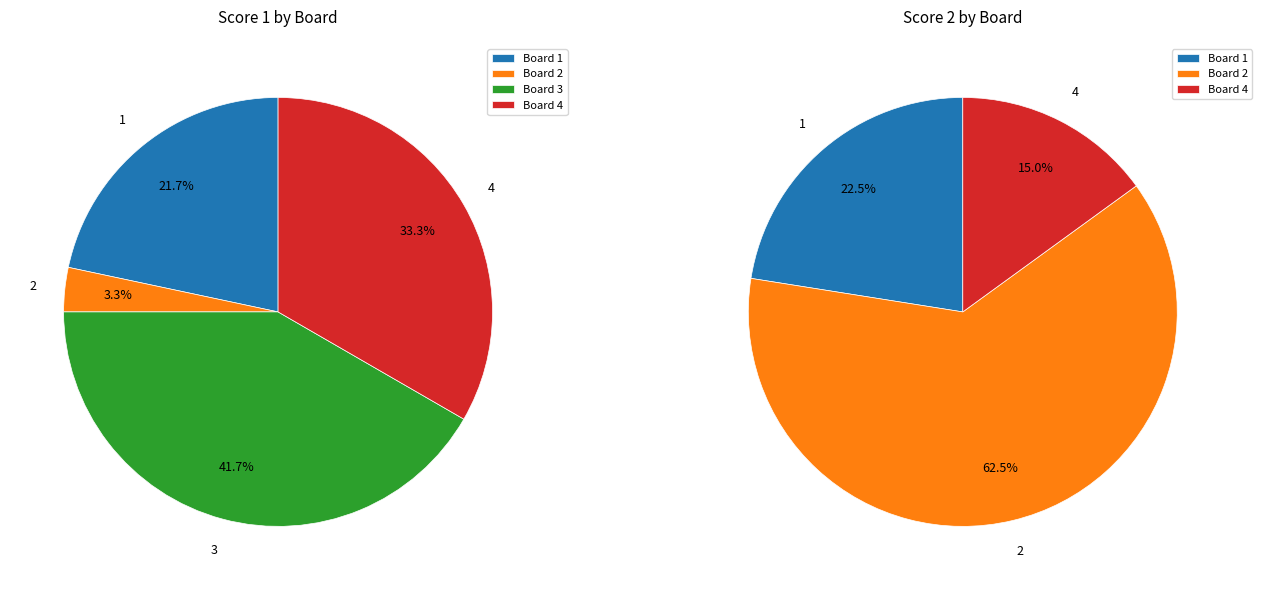

What percentage is the 2 slice, to the nearest percent?

3%